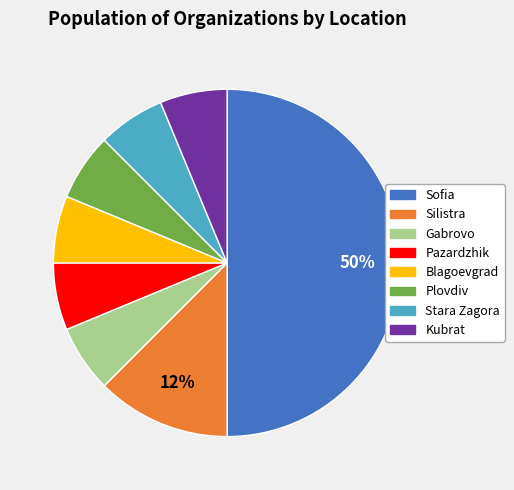

Is the sum of Kubrat and Sofia greater than half?

Yes